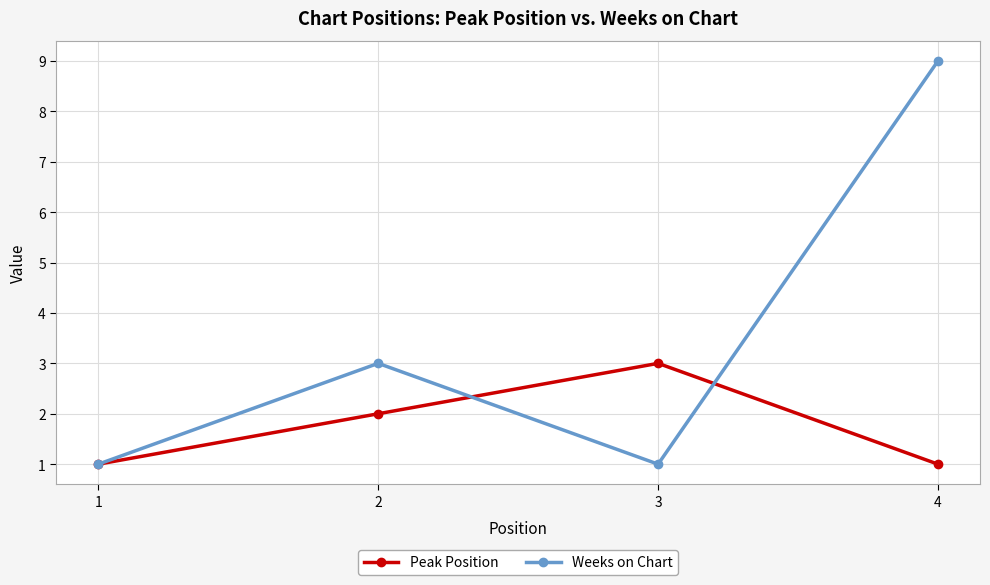

At which category is the sum across all series the highest?

4